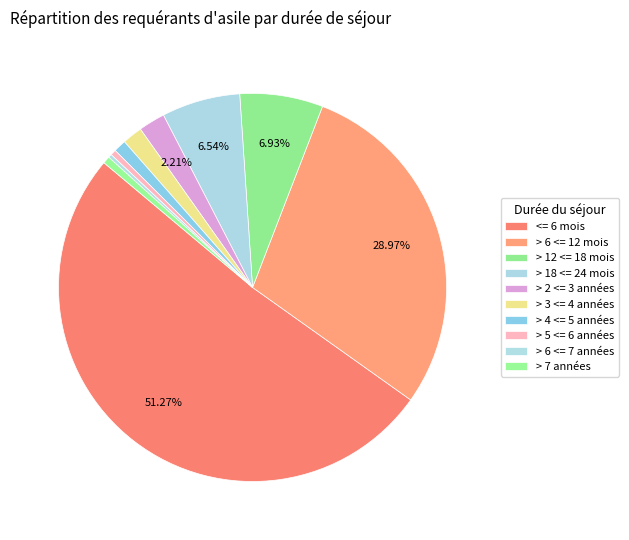

What is the largest slice in the pie chart?

<= 6 mois